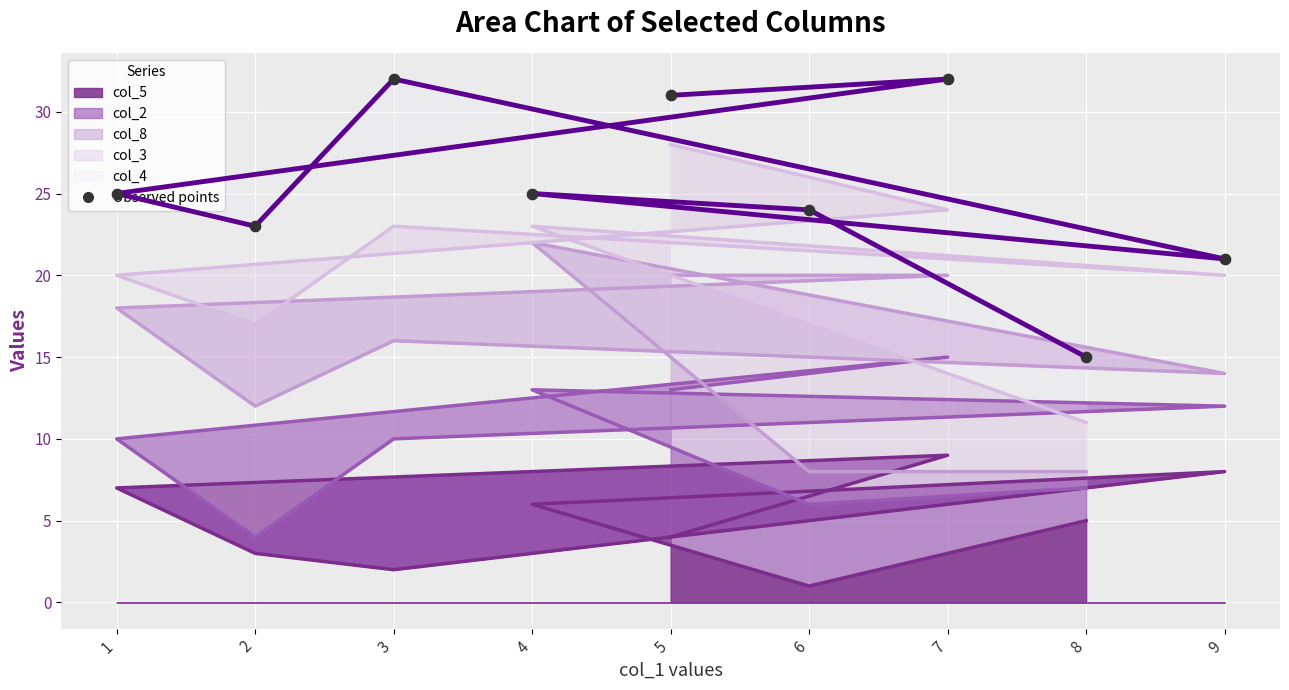

Which has a higher value, 4 or 6?

4